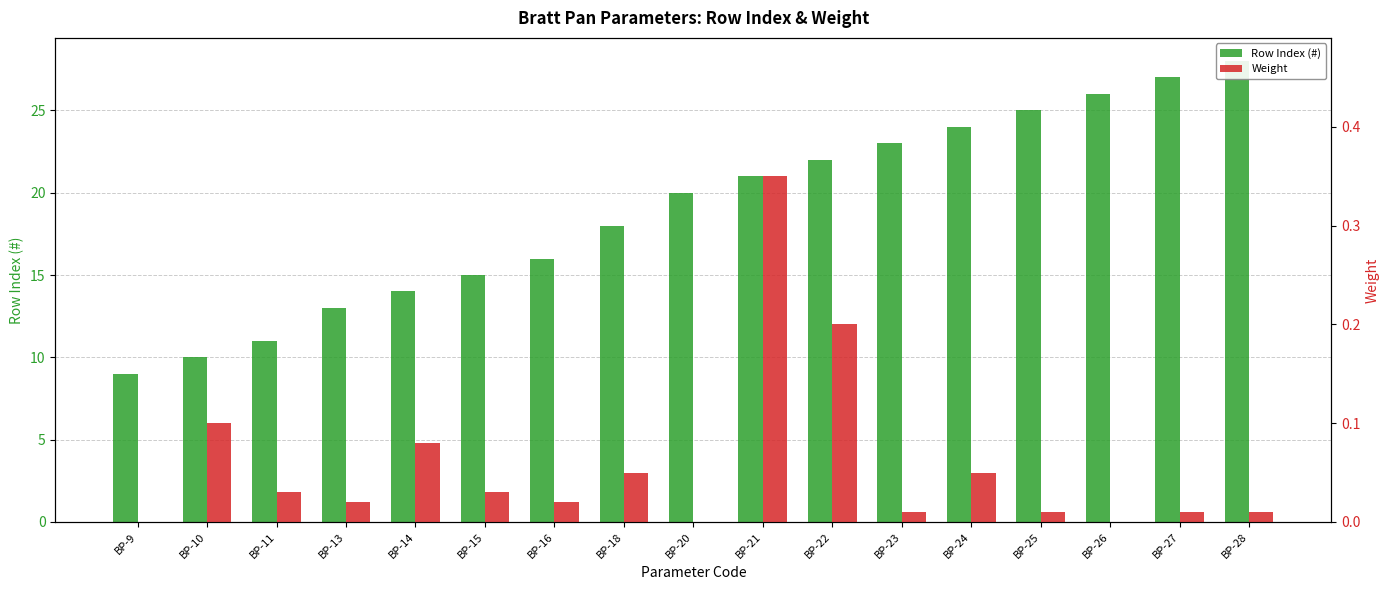

Rank the series by their maximum value, from highest to lowest.

Row Index (#), Weight